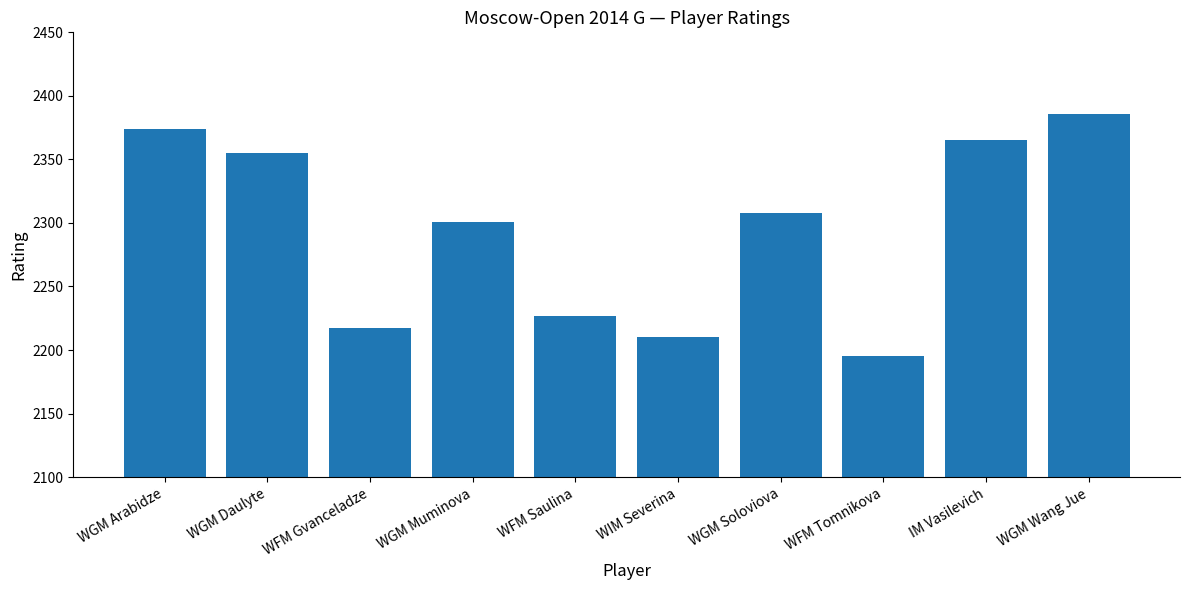

What is the difference between the maximum and minimum values?

191